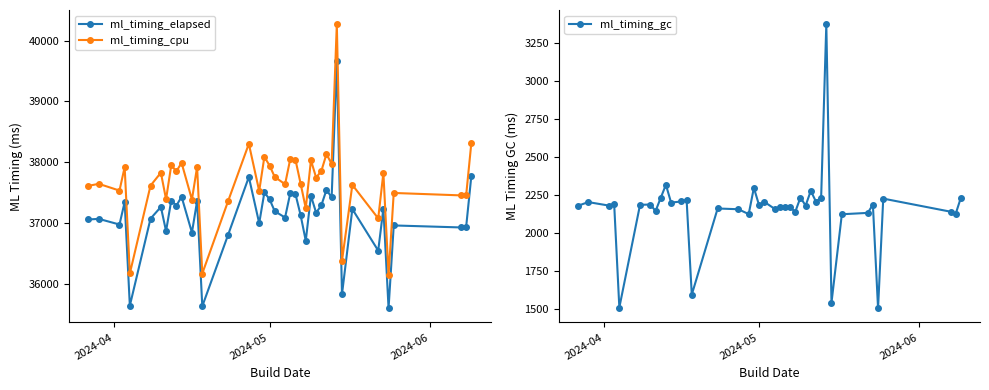

Which series has the largest range (max minus min)?

ml_timing_cpu